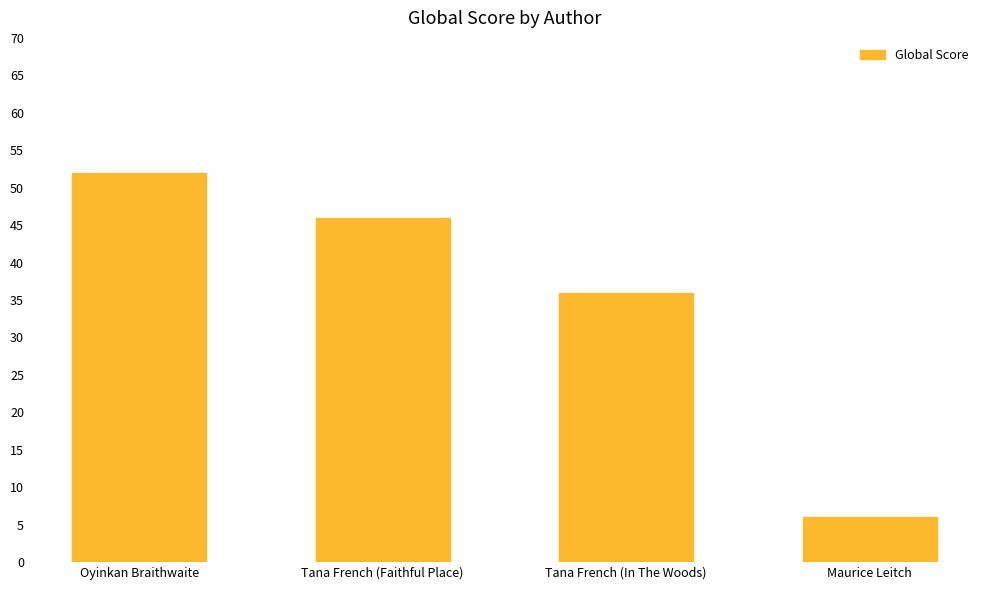

What is the label of the 3rd bar from the right?

Tana French (Faithful Place)